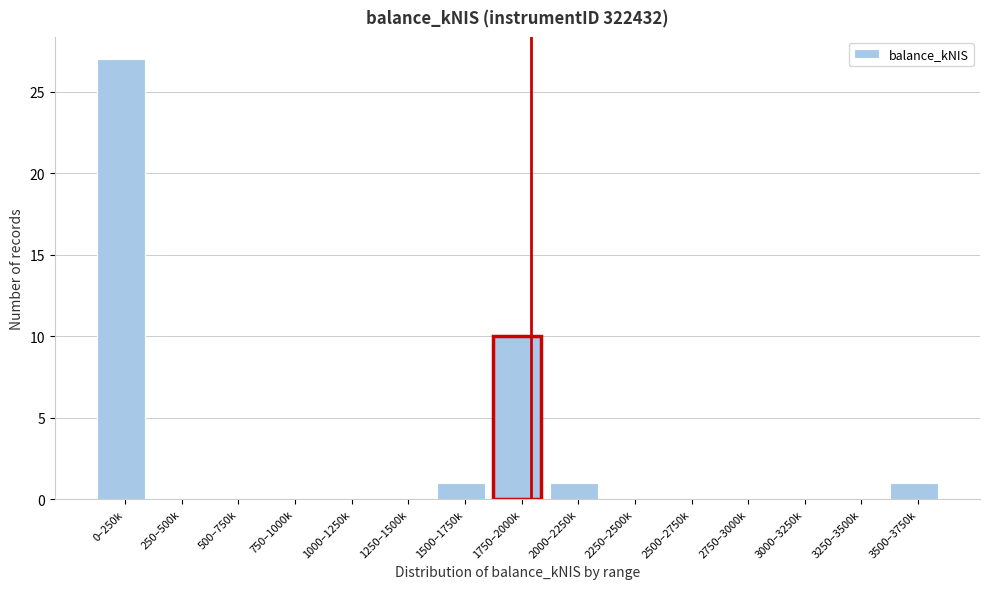

Reading left to right, list all the values displayed in this chart.

0–250k=27	250–500k=0	500–750k=0	750–1000k=0	1000–1250k=0	1250–1500k=0	1500–1750k=1	1750–2000k=10	2000–2250k=1	2250–2500k=0	2500–2750k=0	2750–3000k=0	3000–3250k=0	3250–3500k=0	3500–3750k=1